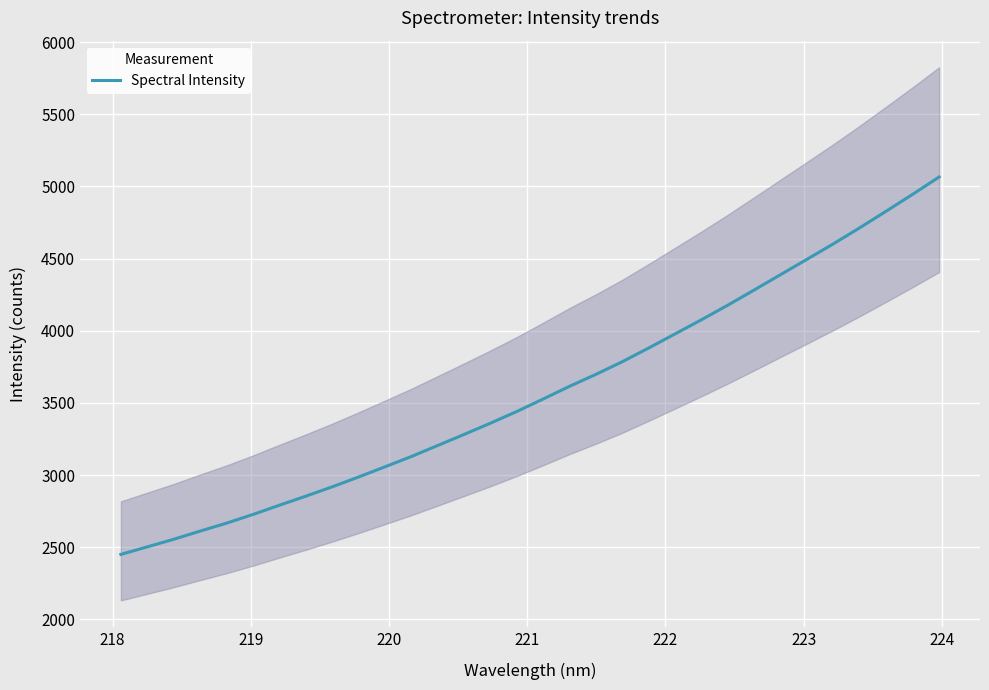

Reading left to right, transcribe all the data shown in this chart.

2451.0	2503.2	2555.7	2612.5	2667.5	2727.6	2791.6	2854.3	2919.1	2987.3	3058.0	3129.4	3205.9	3282.7	3360.7	3441.8	3528.4	3616.5	3699.3	3786.9	3882.2	3979.8	4077.7	4178.9	4284.2	4390.5	4496.6	4603.8	4714.9	4829.6	4946.1	5065.7